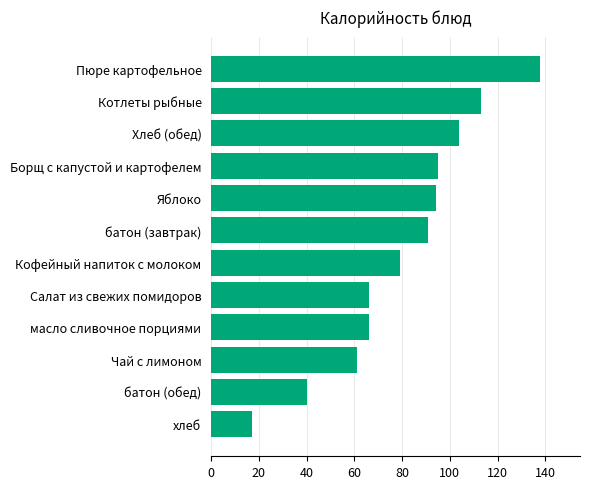

What is the difference between the maximum and minimum values?

121